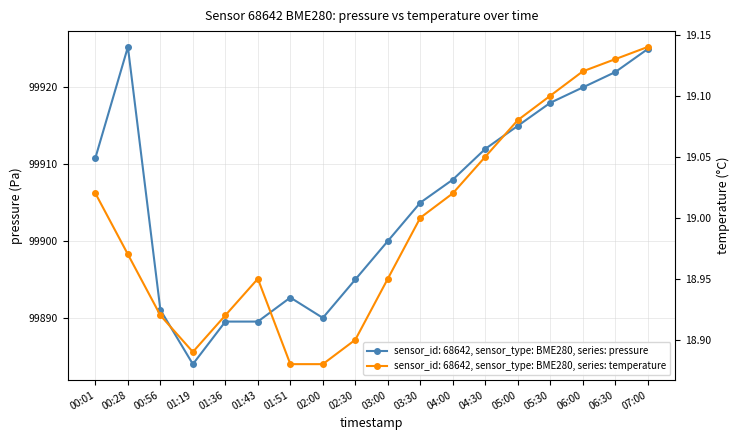

How many values in the temperature series exceed 19?

8